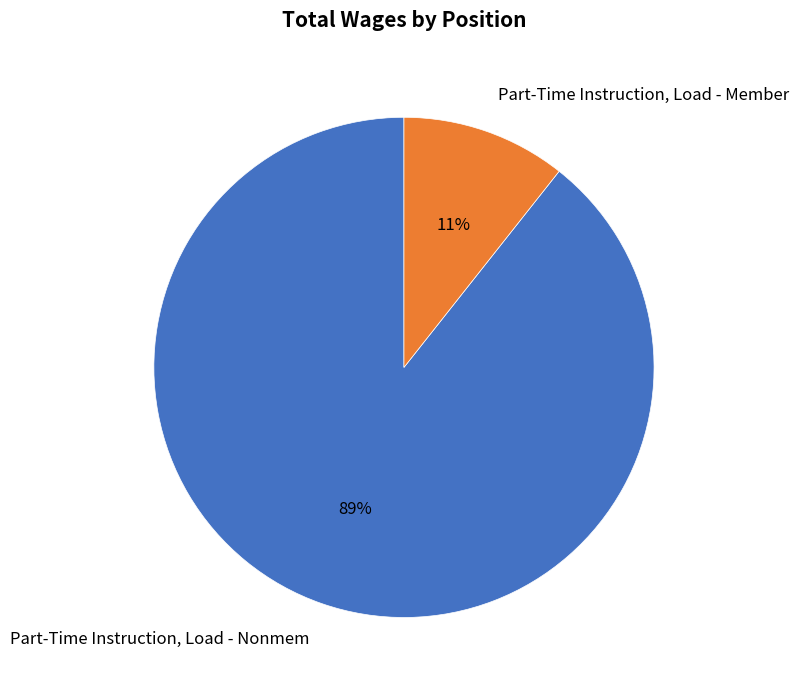

What percentage is the Part-Time Instruction, Load - Nonmem slice, to the nearest percent?

89%